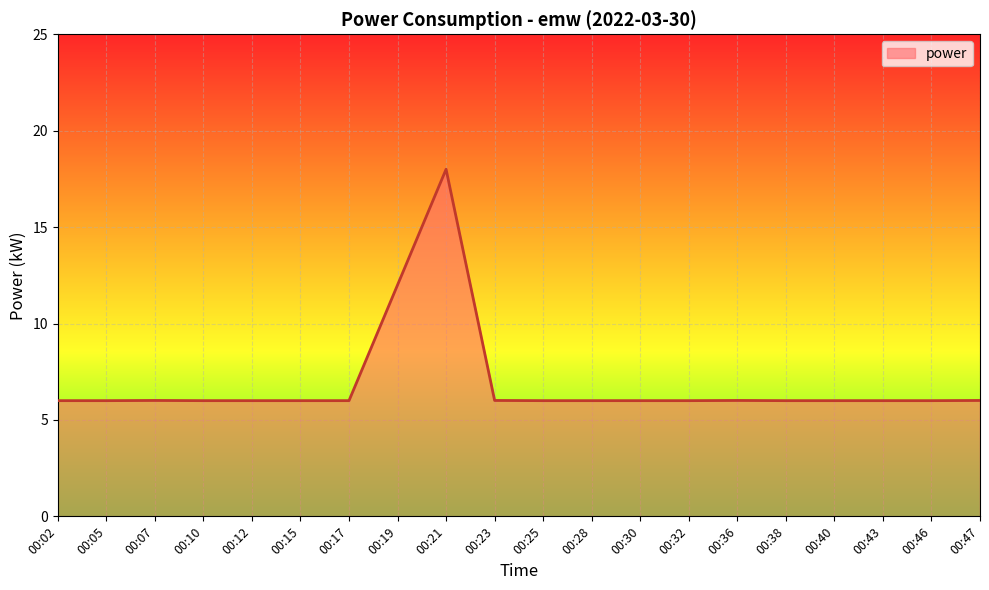

The value at 00:46 is 6.0. True or false?

True